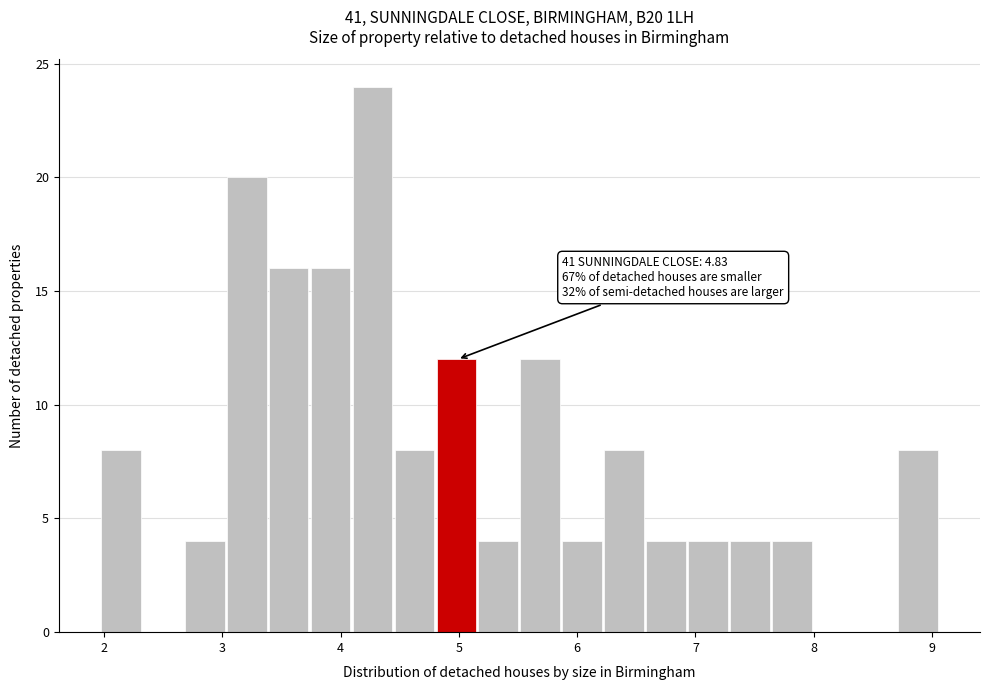

Around what value on the x-axis is the tallest bar? Give the approximate position of its centre, as read against the axis.

4.3